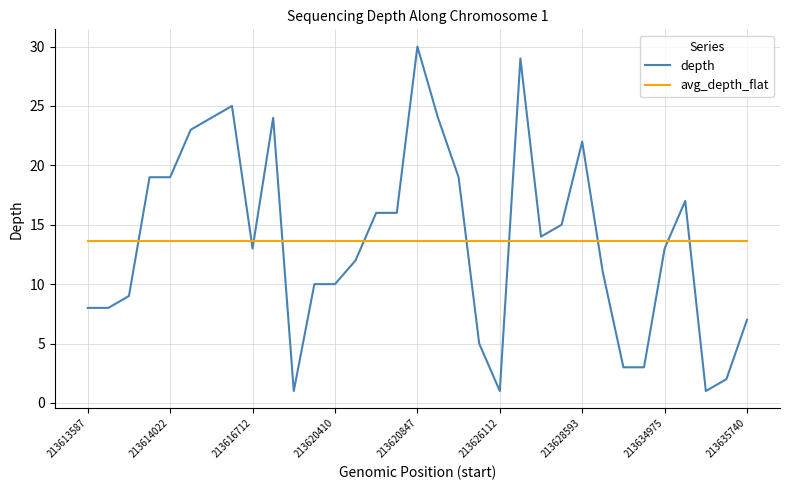

Which series has the largest range (max minus min)?

depth